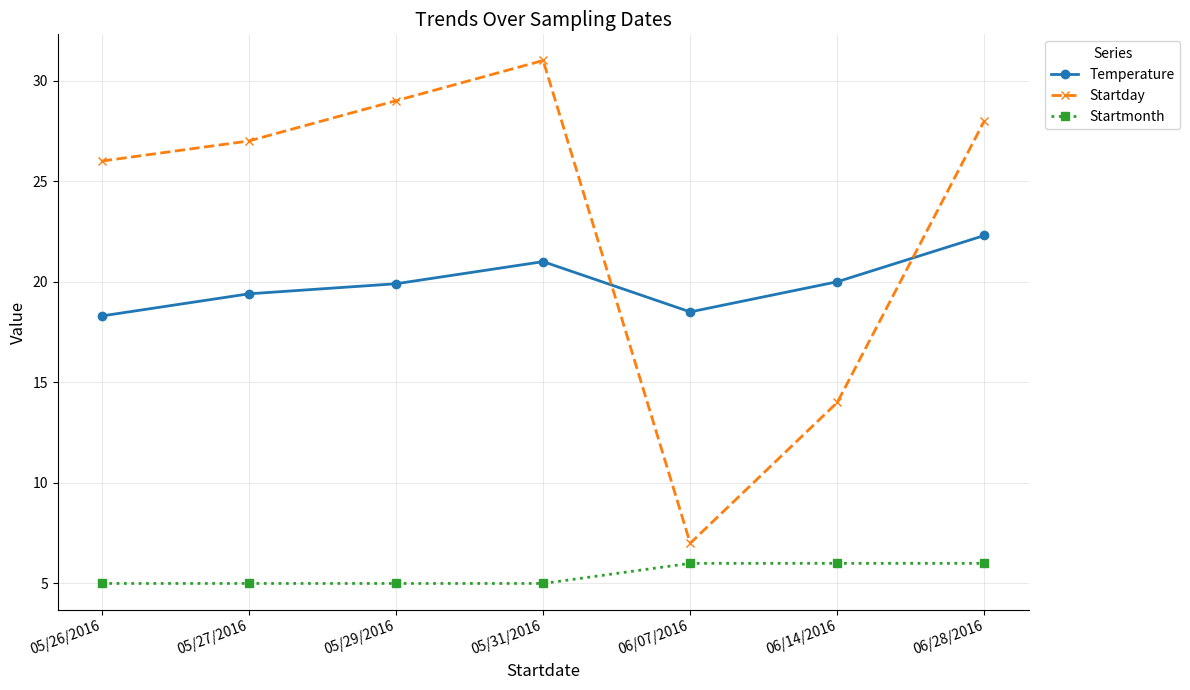

What is the label of the 7th point from the left?

06/28/2016